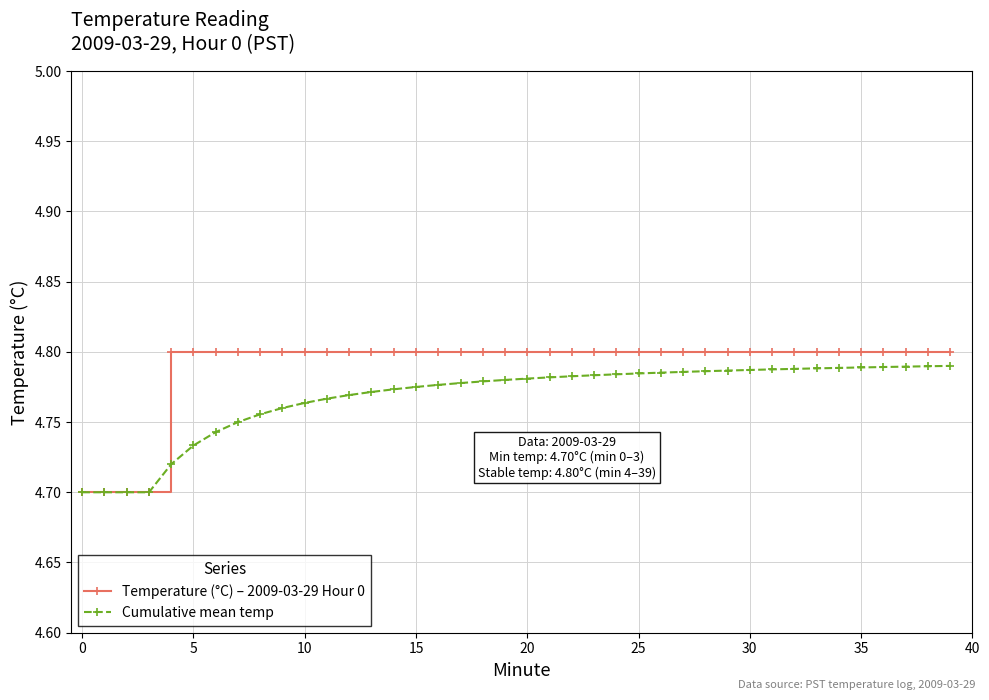

Which series has the largest total across all categories?

Temperature (°C) – 2009-03-29 Hour 0